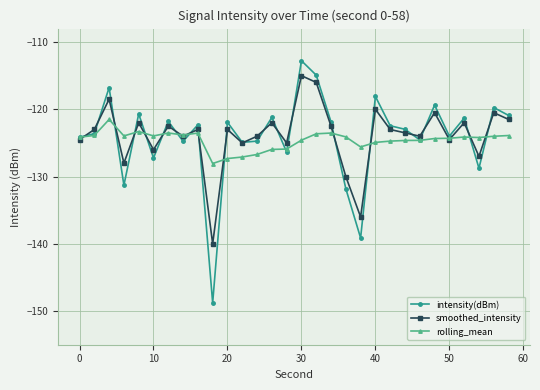

Does the chart display data point markers on the line(s)?

Yes